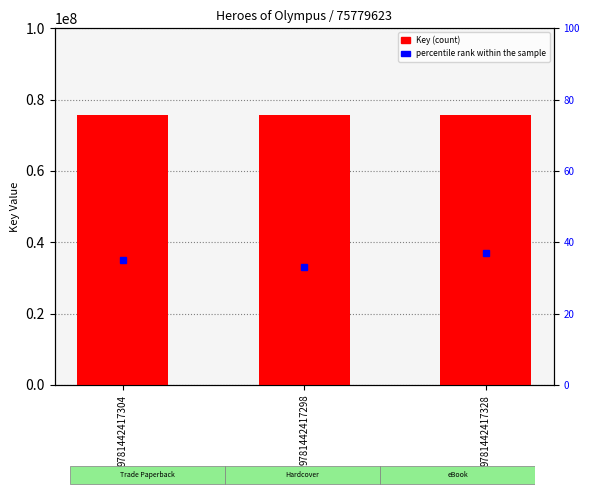

Between 9781442417304 and 9781442417328, which series saw the biggest shift?

percentile rank within the sample